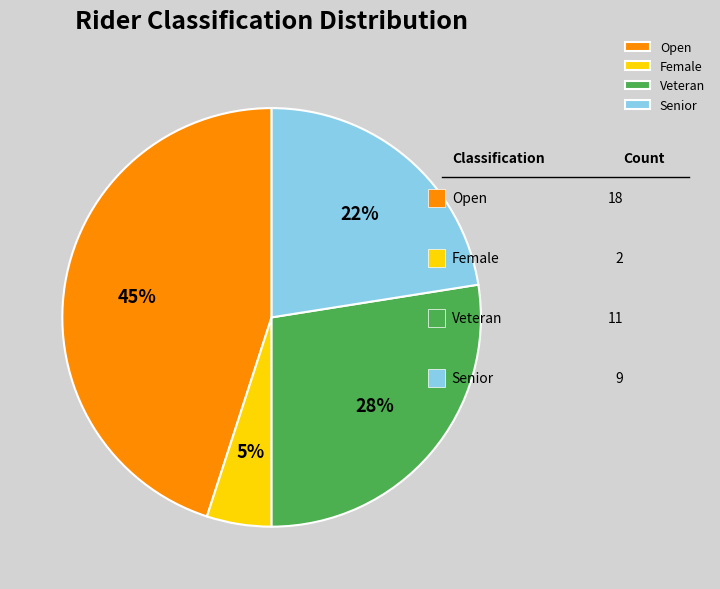

Between Female and Senior, which is larger?

Senior